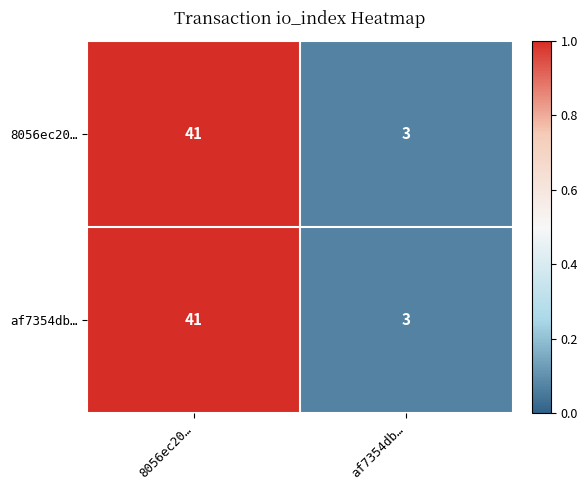

What is the difference between the 8056ec20… values at af7354db… and 8056ec20…?

38